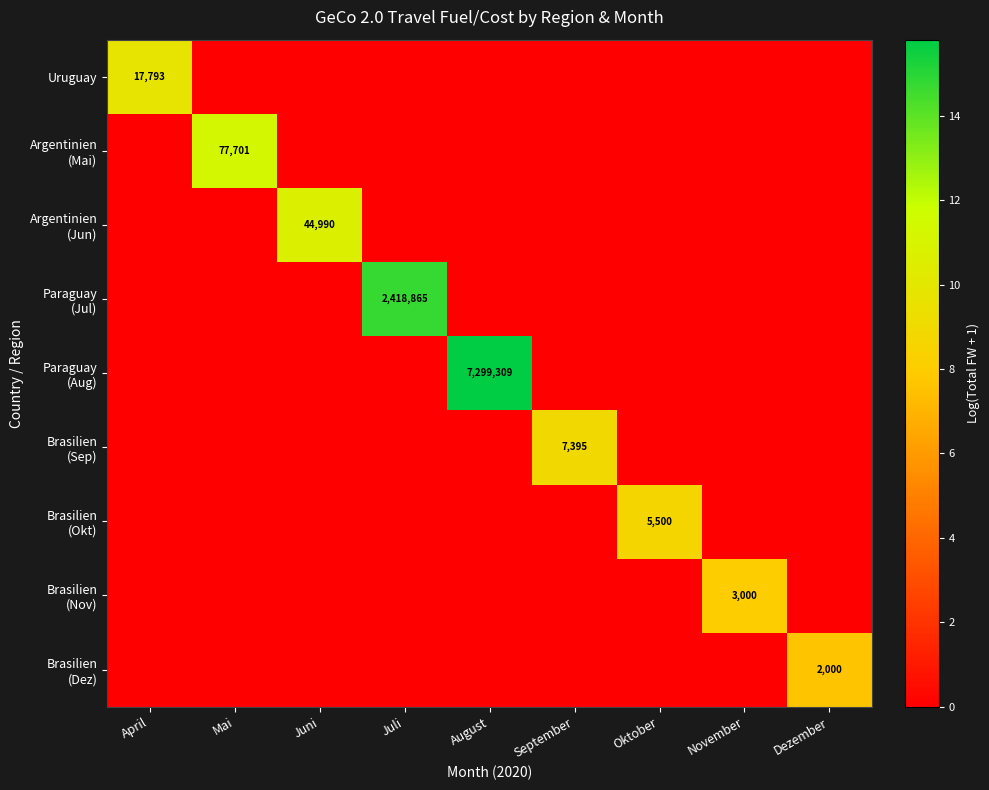

Which series has the largest total across all categories?

Paraguay (Aug)